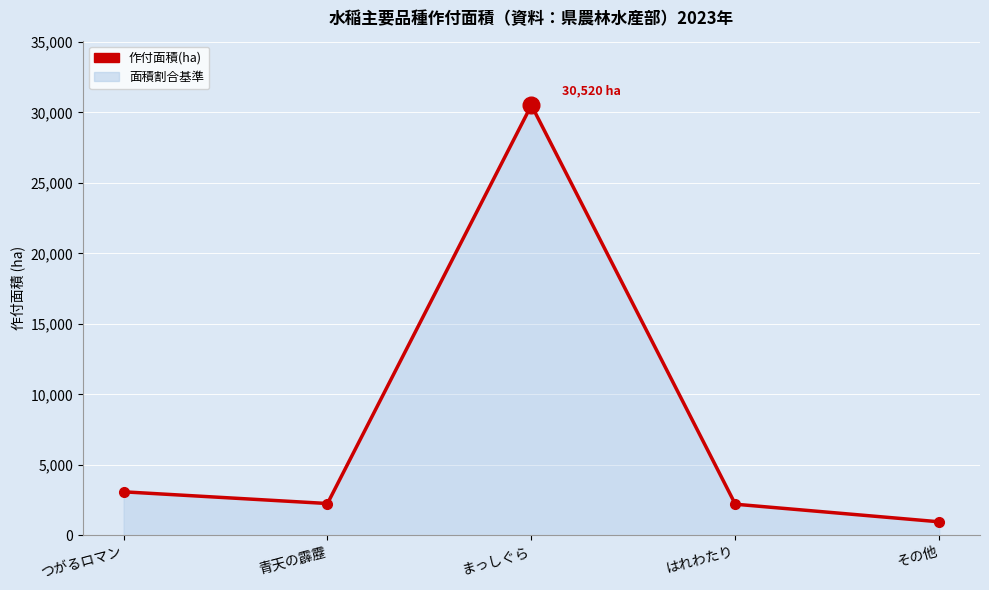

How many lines are shown in the chart?

1